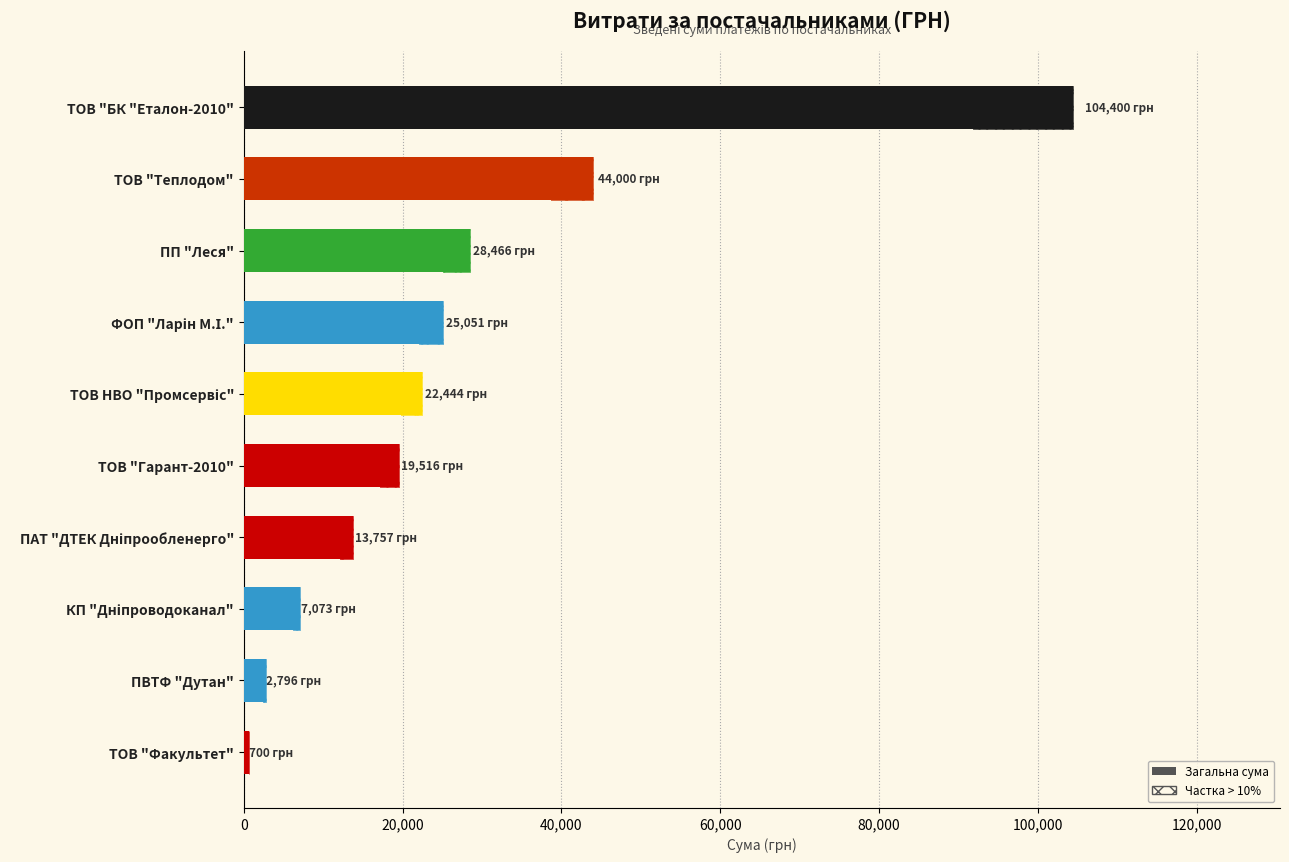

True or false: the data shows 17404.3 at ПП "Леся".

False